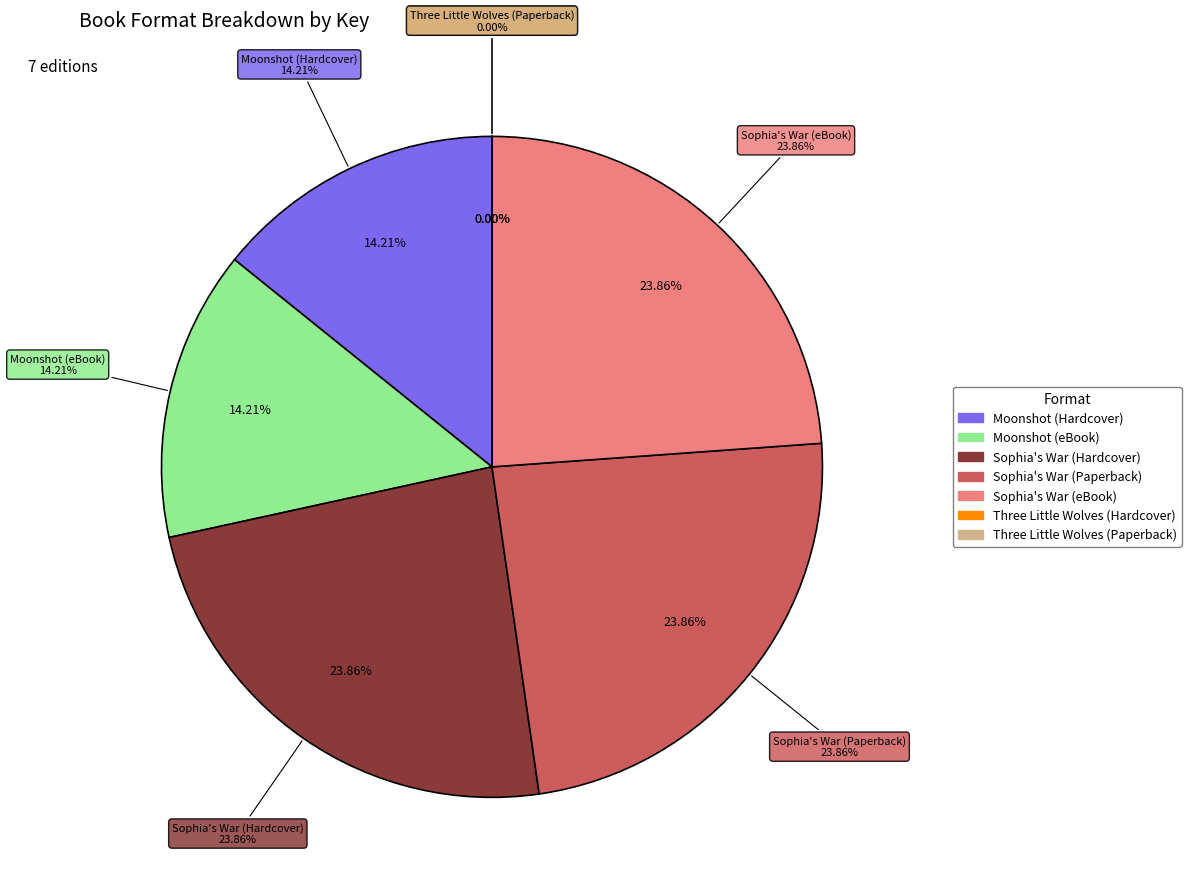

Rank the categories by value from highest to lowest.

Sophia's War (Hardcover), Sophia's War (Paperback), Sophia's War (eBook), Moonshot (Hardcover), Moonshot (eBook), Three Little Wolves (Hardcover), Three Little Wolves (Paperback)